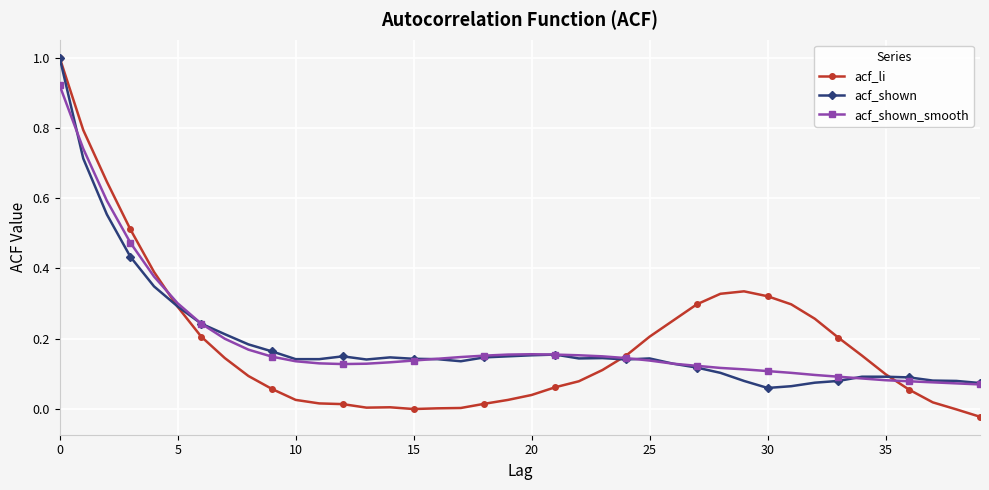

Which series has the largest range (max minus min)?

acf_li